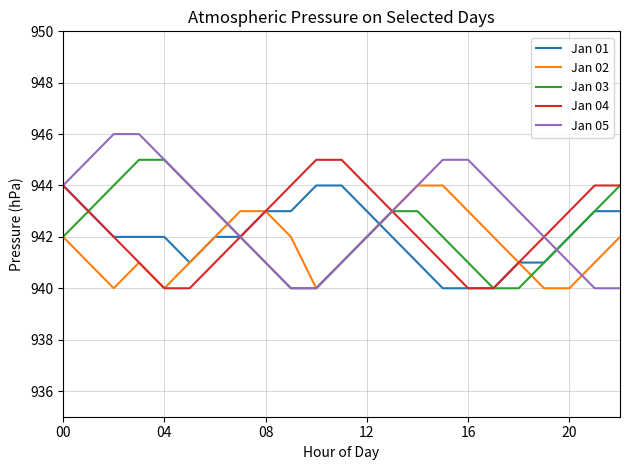

What is the minimum value shown in the chart?

940